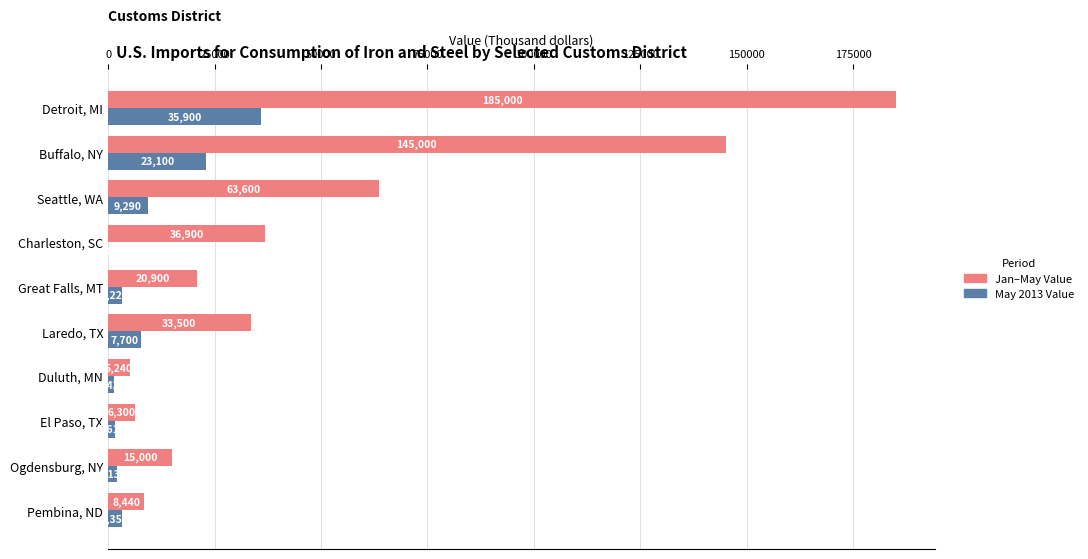

Is the value of May 2013 Value at Great Falls, MT greater than the value of Jan–May Value at Great Falls, MT?

No